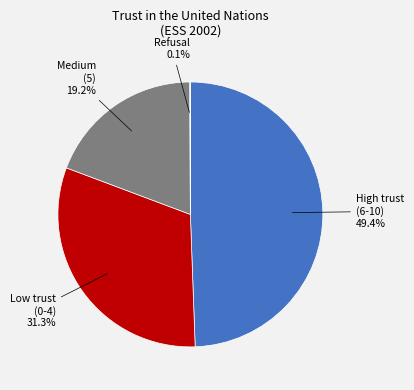

Does any single category account for the majority?

No